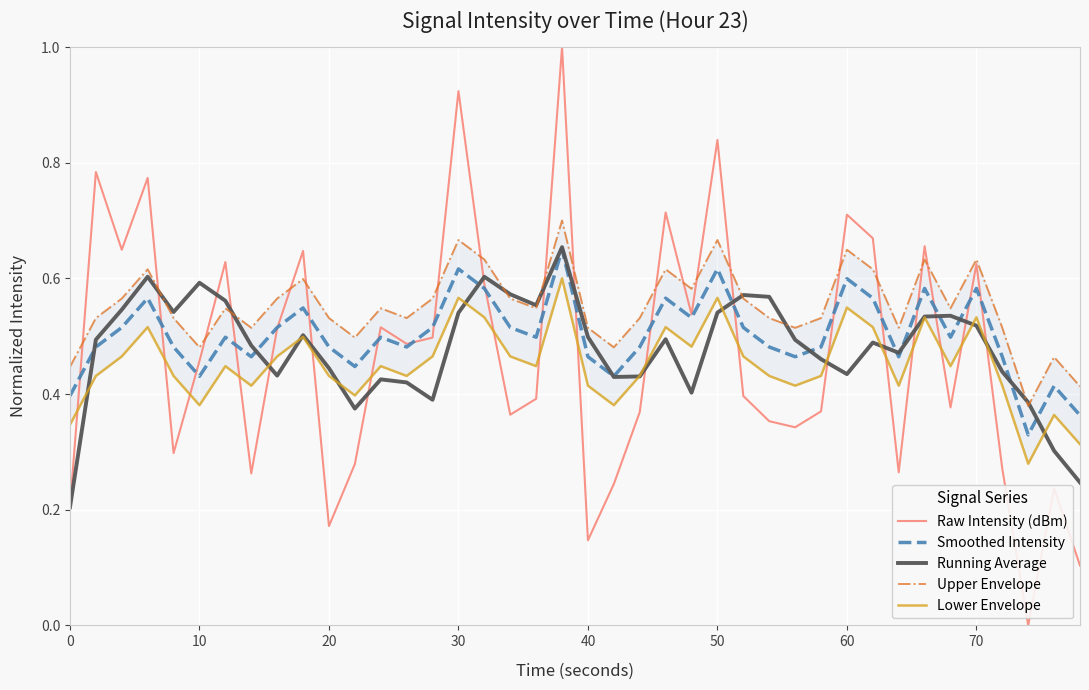

The value of Running Average at 60 is 0.6. True or false?

False